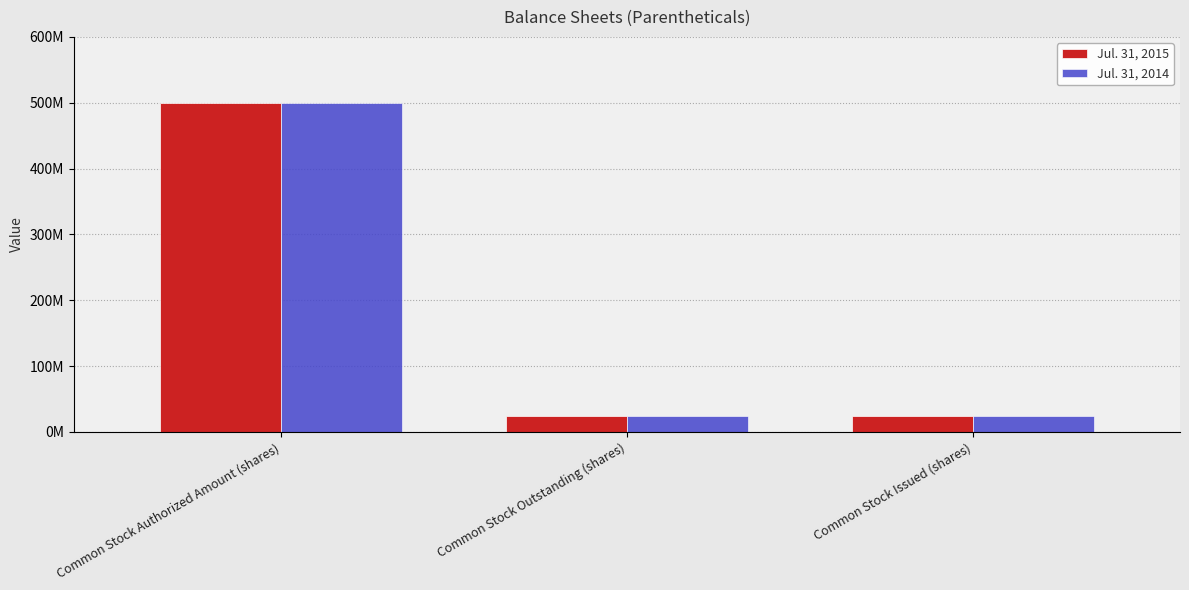

What is the label of the 1st bar from the left?

Common Stock Authorized Amount (shares)